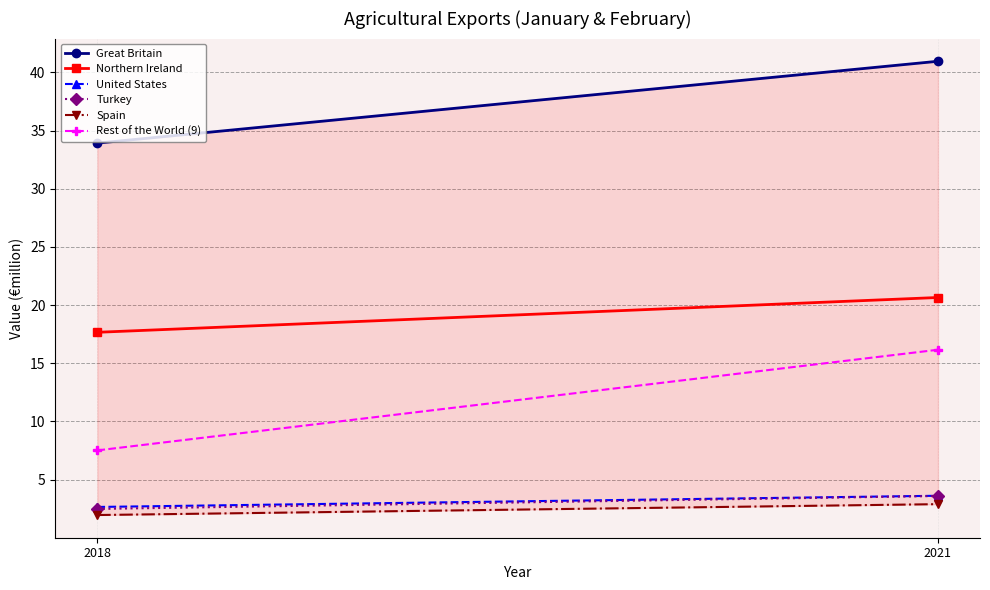

What value does the Spain series have at 2021?

2.9